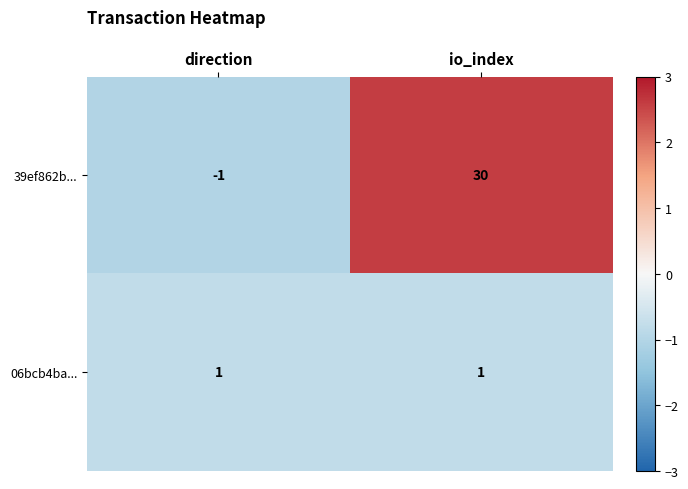

Which series changed the most between direction and io_index?

39ef862b...